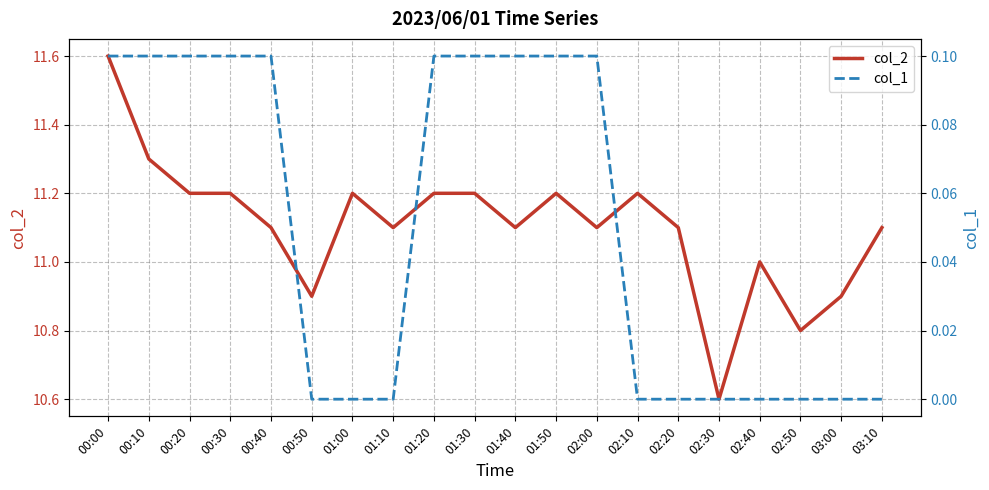

What is the label of the 17th point from the right?

00:30